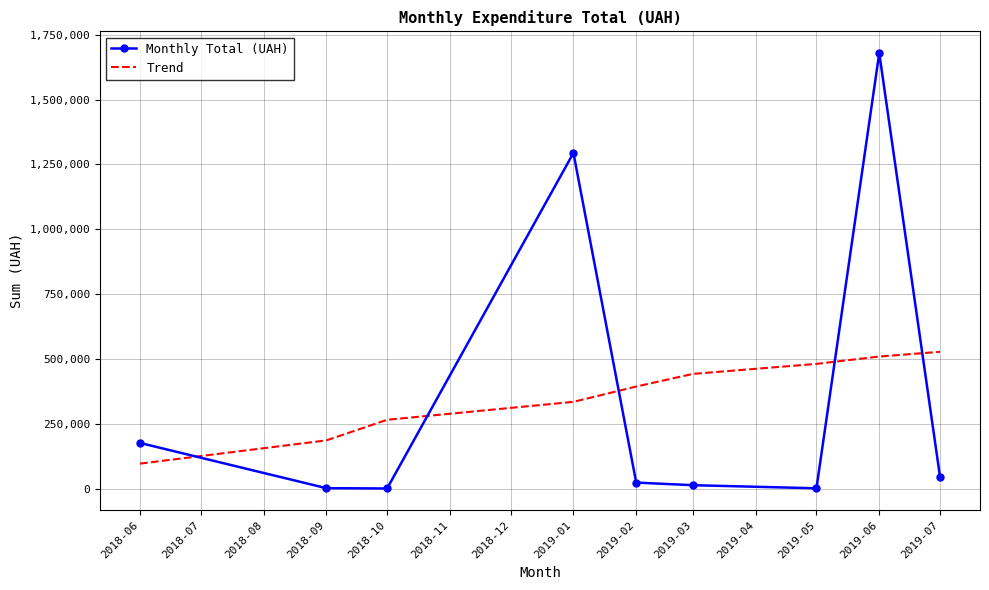

At 2019-02, list the series in order from smallest to largest.

Monthly Total (UAH), Trend